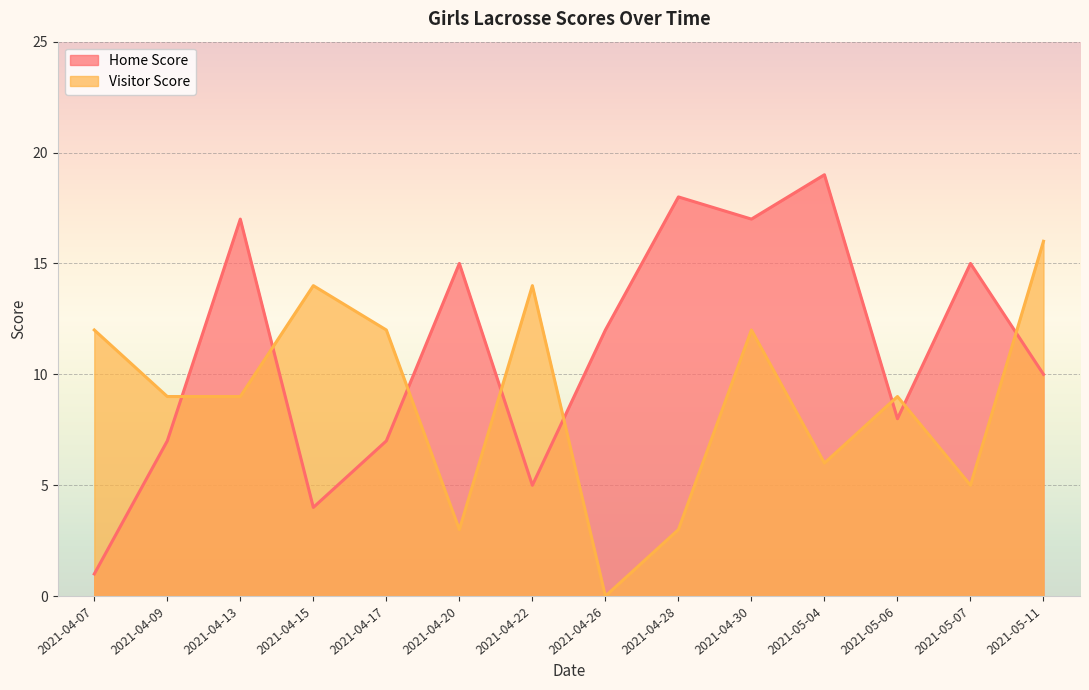

In Visitor Score, how many points are higher than both neighbors (excluding endpoints)?

4